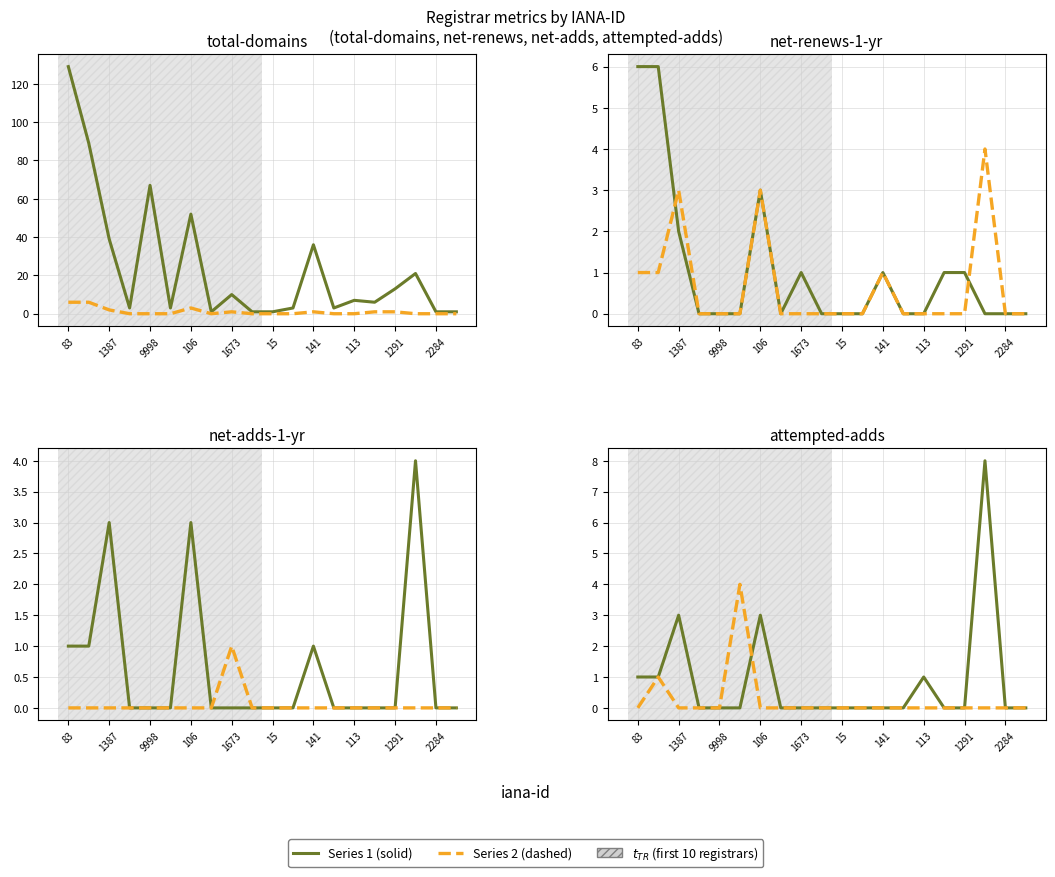

At which category is the sum across all series the highest?

83